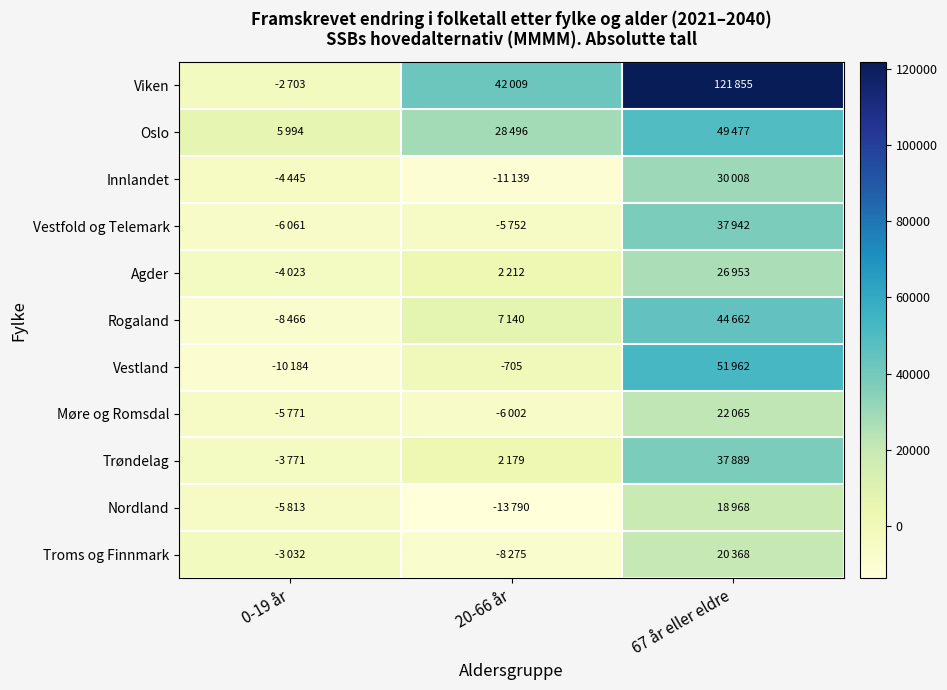

What is the approximate value of Trøndelag at 0-19 år, to the nearest 50?

-3750